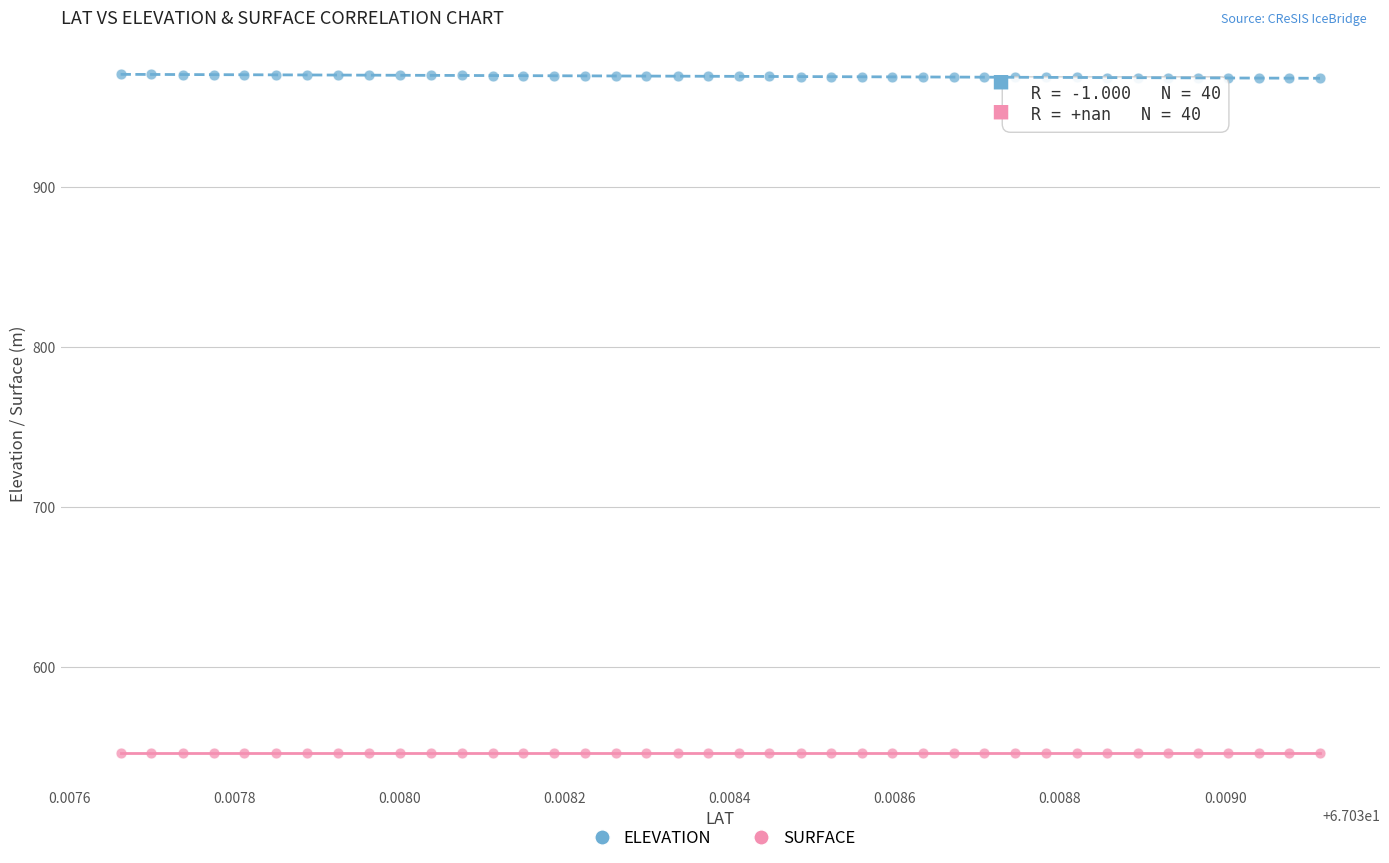

Which series contains the highest Y value?

ELEVATION